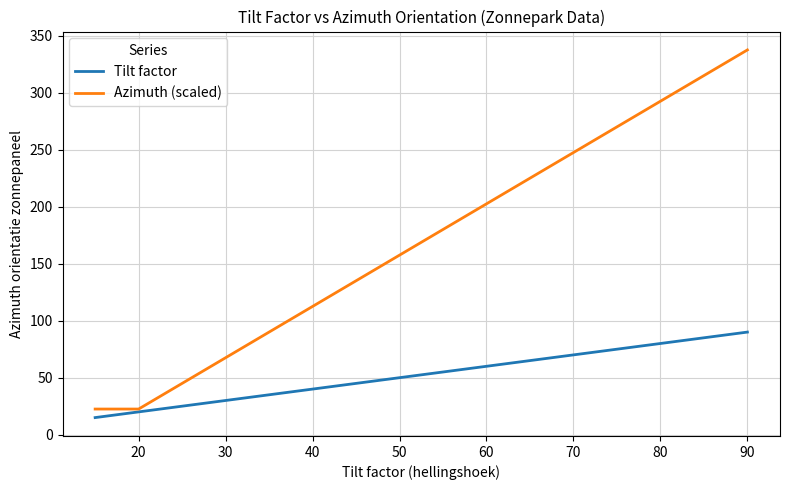

Does the chart have visible grid lines?

Yes